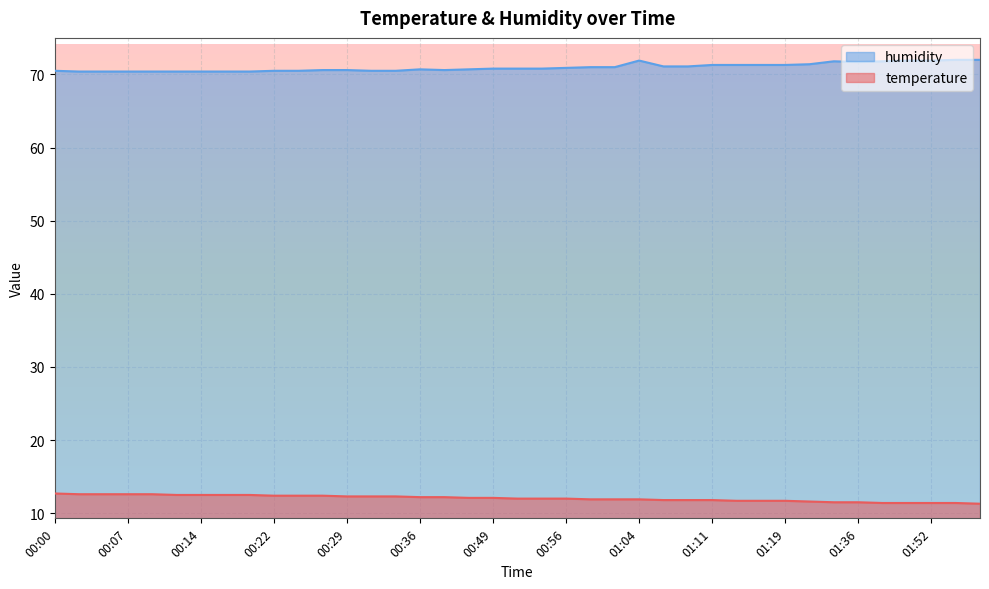

What is the label of the 12th point from the right?

01:11